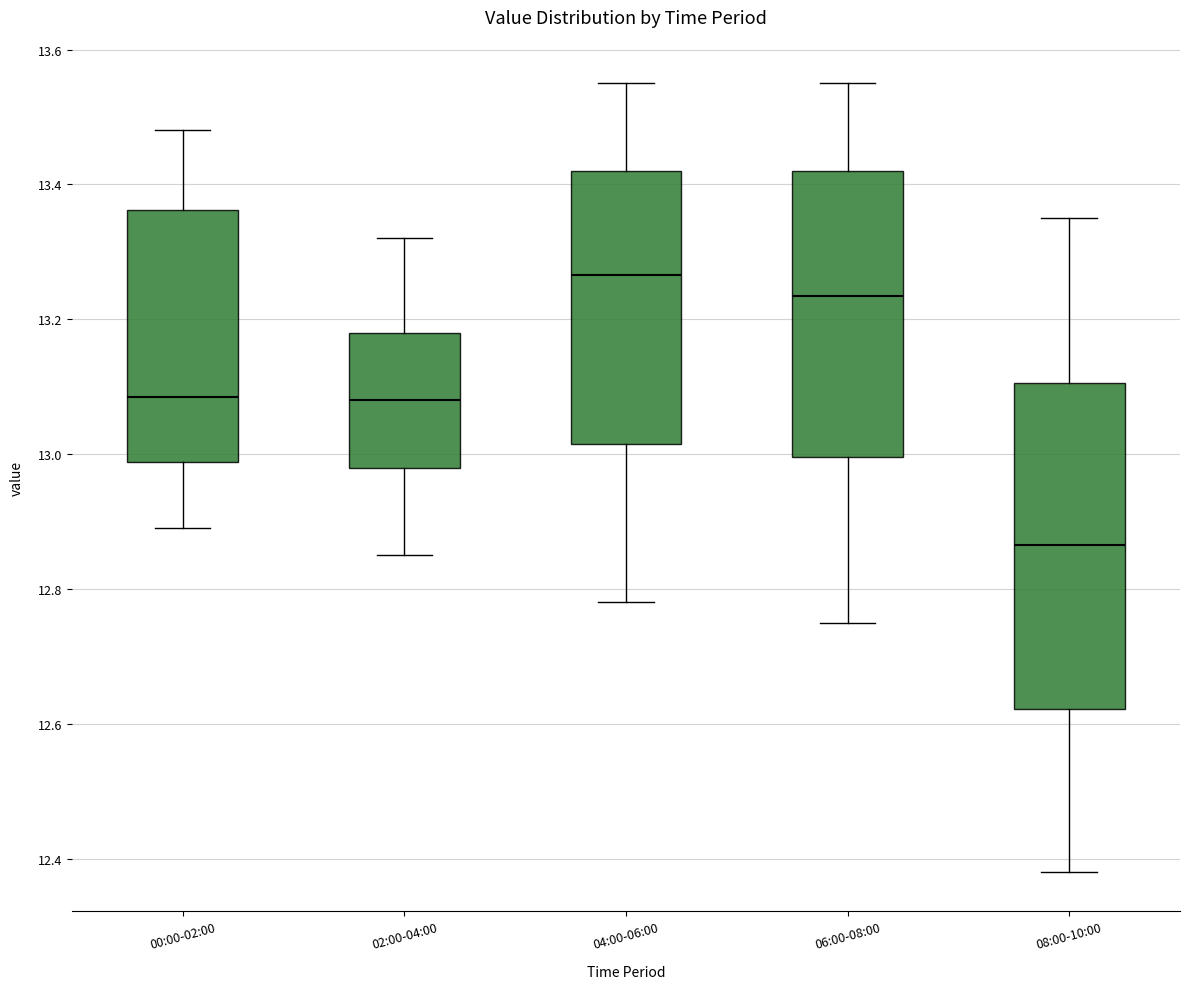

Comparing the boxes themselves (not the whiskers), which one is the tallest?

08:00-10:00